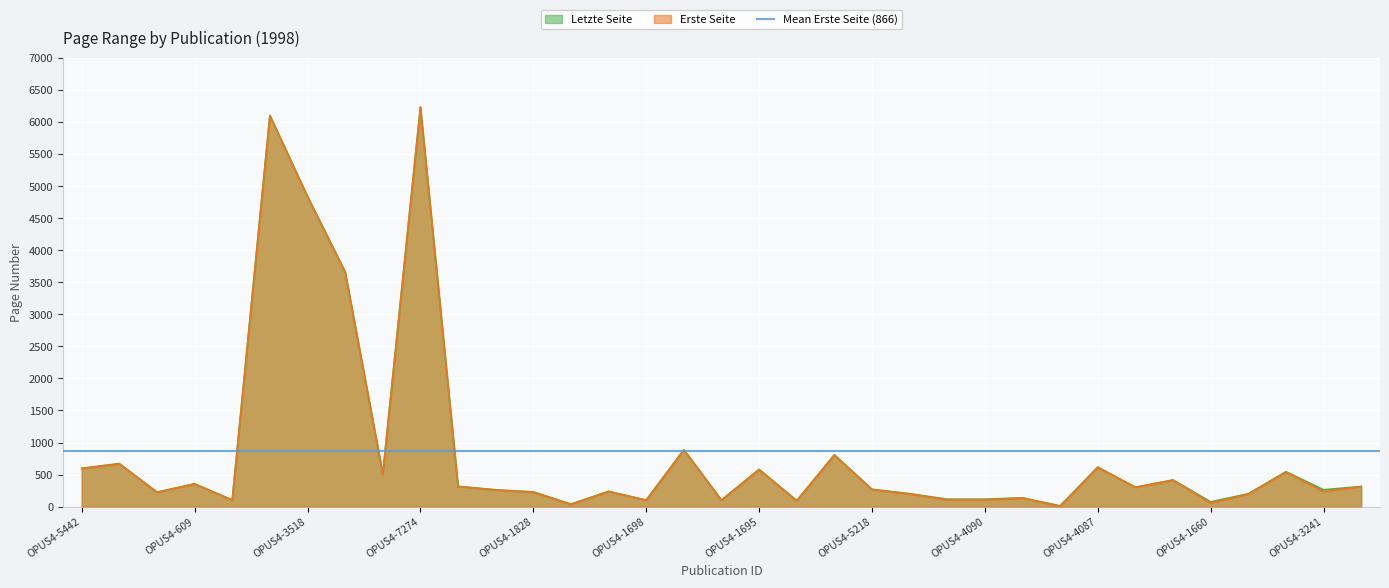

What is the difference between the second highest and second lowest values in the Erste Seite series?

6063